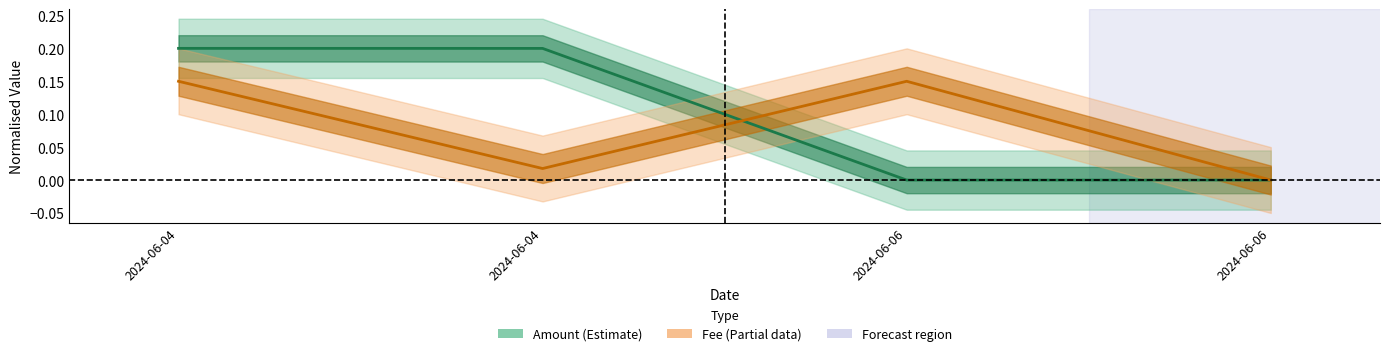

Does the chart have visible grid lines?

No